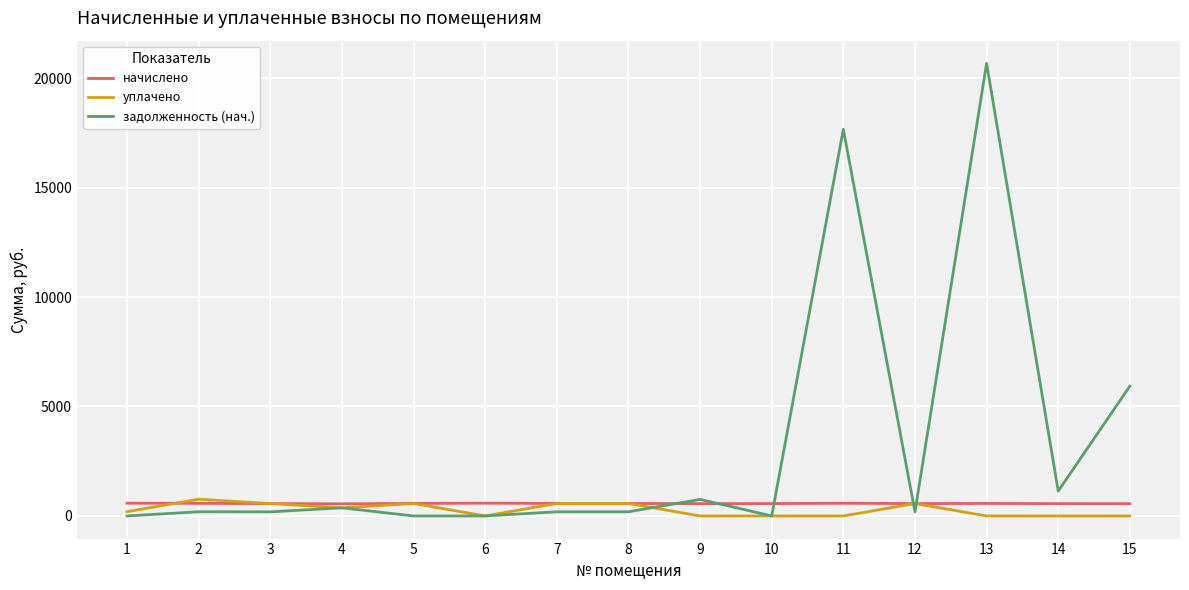

Which series has the widest spread of values?

задолженность (нач.)